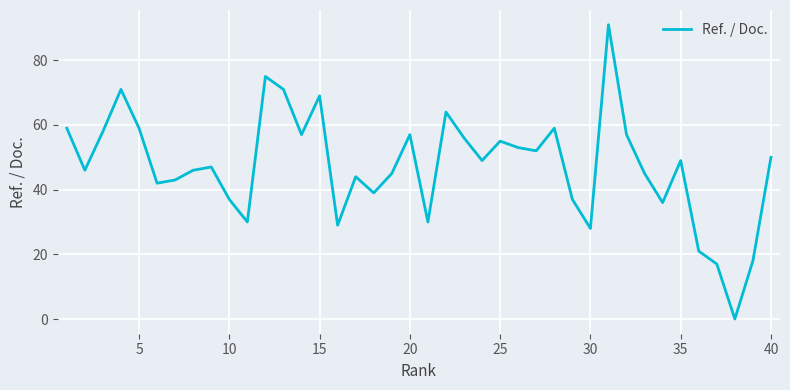

What is the greatest value displayed?

91